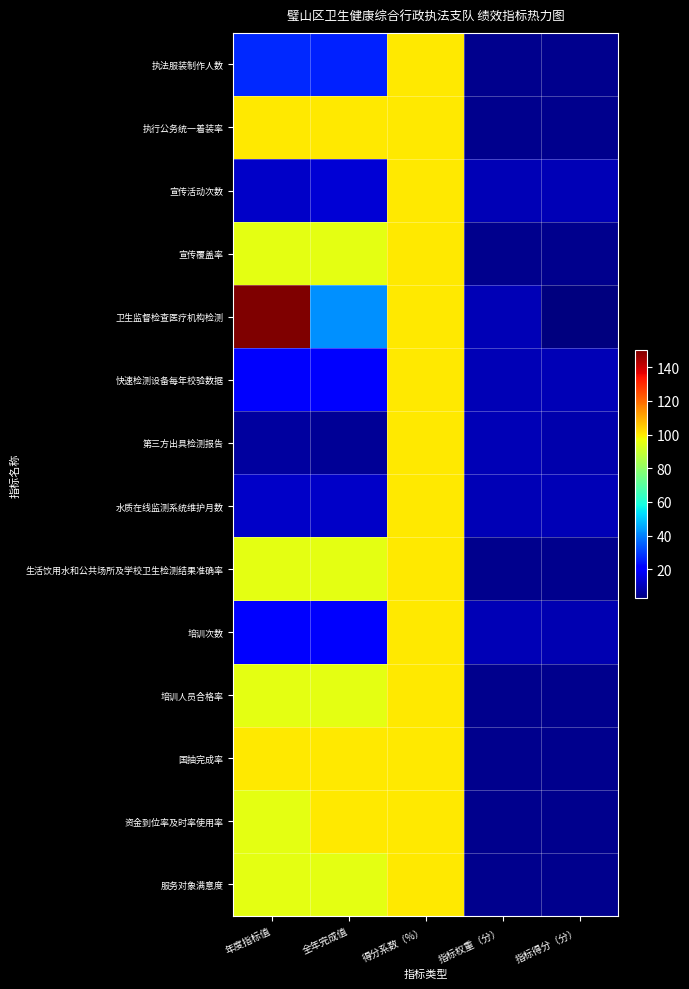

Which series changed the most between 年度指标值 and 全年完成值?

卫生监督检查医疗机构检测